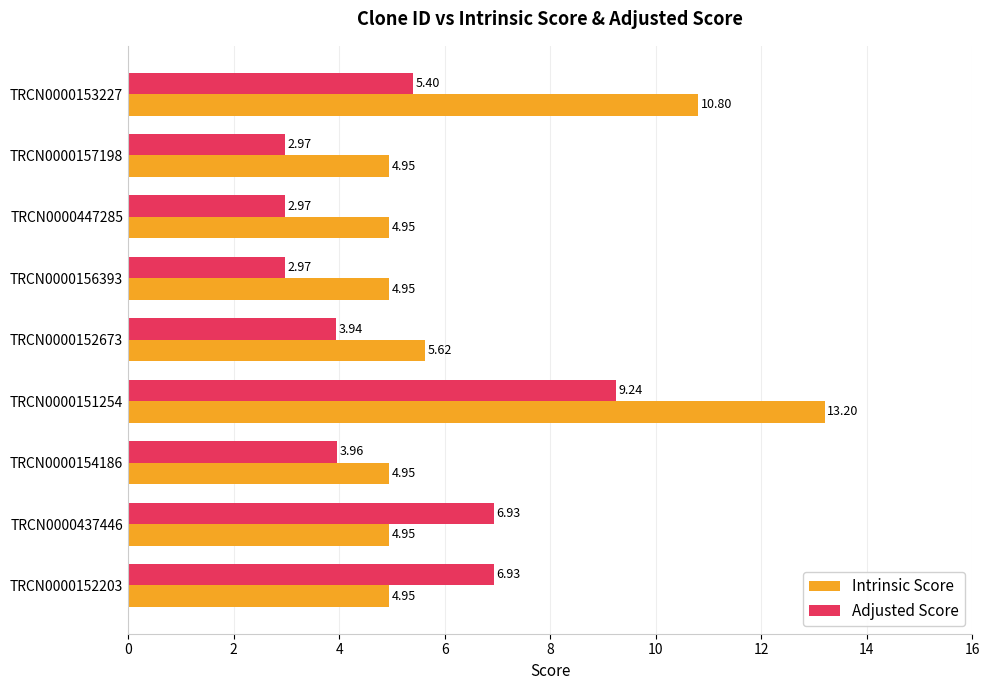

At which category is the sum across all series the highest?

TRCN0000151254